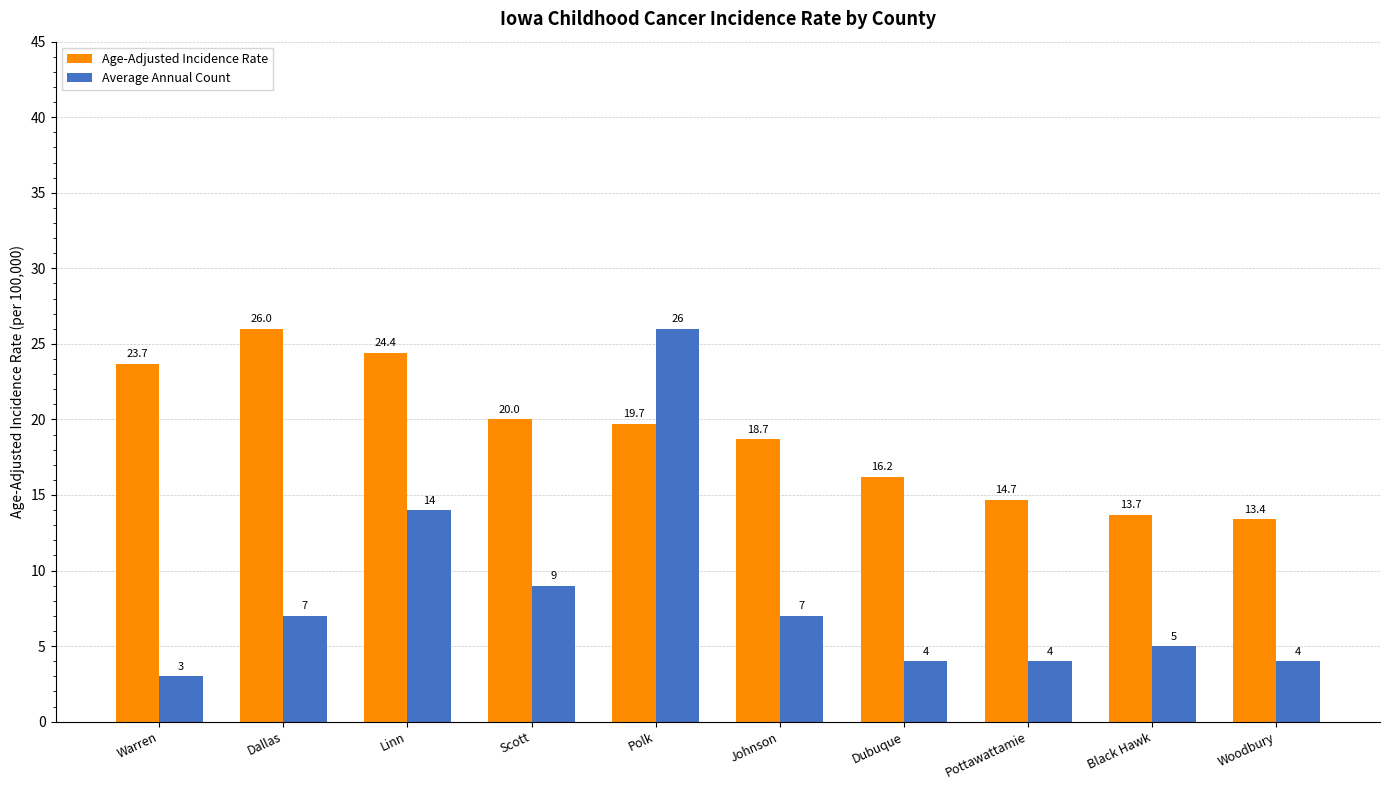

Reading left to right, extract all data points from this chart.

Age-Adjusted Incidence Rate: Warren=23.7	Dallas=26.0	Linn=24.4	Scott=20.0	Polk=19.7	Johnson=18.7	Dubuque=16.2	Pottawattamie=14.7	Black Hawk=13.7	Woodbury=13.4
Average Annual Count: Warren=3.0	Dallas=7.0	Linn=14.0	Scott=9.0	Polk=26.0	Johnson=7.0	Dubuque=4.0	Pottawattamie=4.0	Black Hawk=5.0	Woodbury=4.0